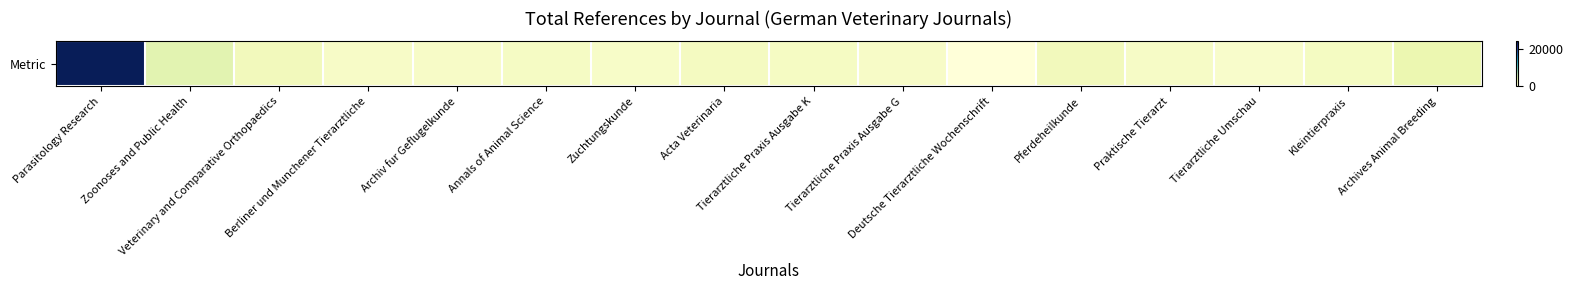

List the labels in order of value, largest first.

Parasitology Research, Zoonoses and Public Health, Archives Animal Breeding, Pferdeheilkunde, Veterinary and Comparative Orthopaedics, Acta Veterinaria, Kleintierpraxis, Tierarztliche Praxis Ausgabe K, Annals of Animal Science, Praktische Tierarzt, Tierarztliche Praxis Ausgabe G, Archiv fur Geflugelkunde, Berliner und Munchener Tierarztliche, Zuchtungskunde, Tierarztliche Umschau, Deutsche Tierarztliche Wochenschrift